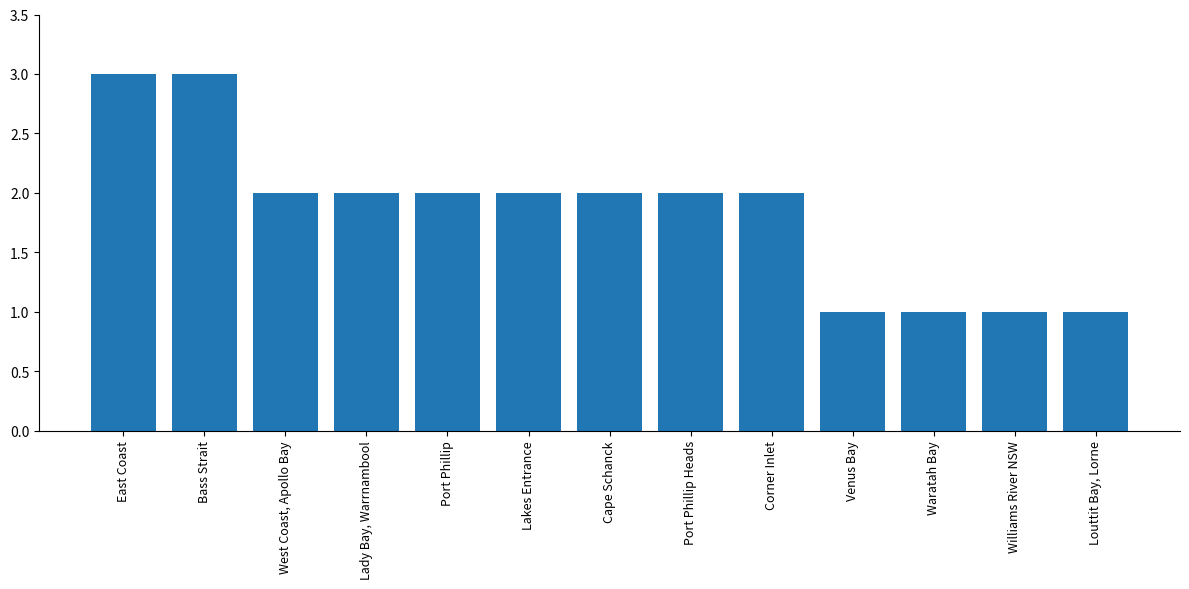

Reading left to right, list all the values displayed in this chart.

East Coast=3	Bass Strait=3	West Coast, Apollo Bay=2	Lady Bay, Warrnambool=2	Port Phillip=2	Lakes Entrance=2	Cape Schanck=2	Port Phillip Heads=2	Corner Inlet=2	Venus Bay=1	Waratah Bay=1	Williams River NSW=1	Louttit Bay, Lorne=1